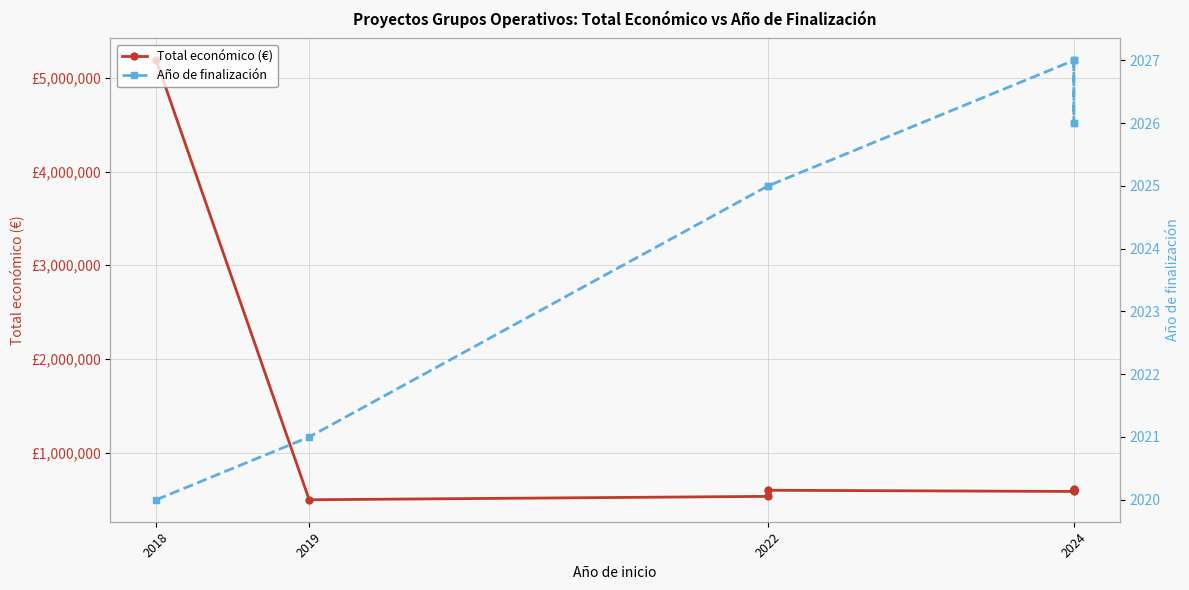

What are all the series names shown in the legend?

Total económico (€), Año de finalización